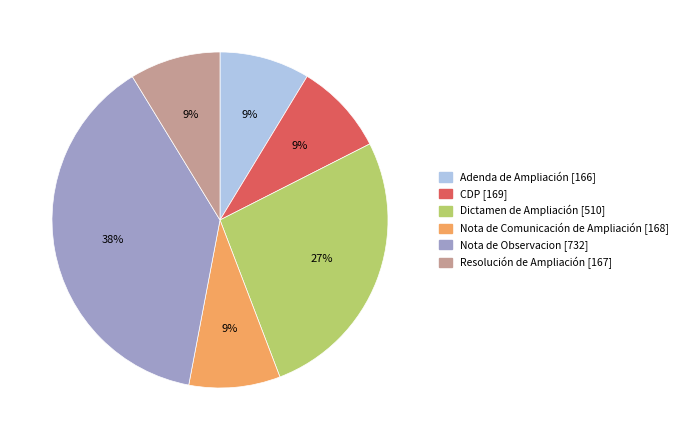

What is the largest slice in the pie chart?

Nota de Observacion